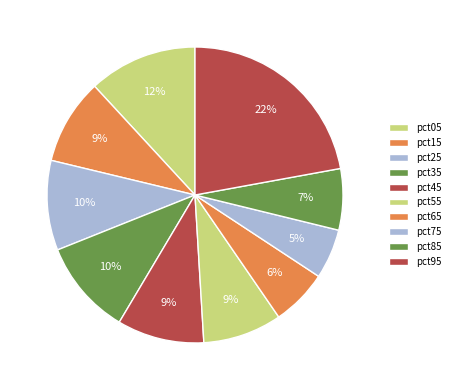

True or false: pct95 accounts for 33% of the total.

False